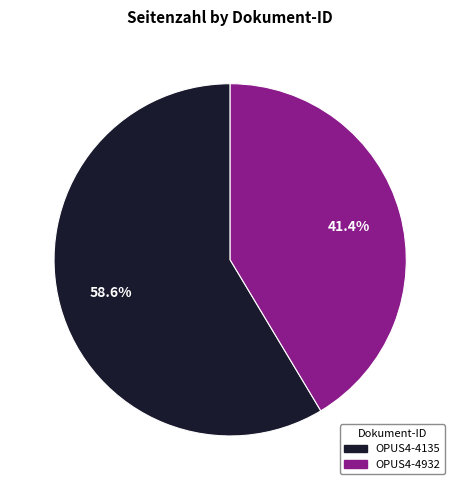

How many slices are in this pie chart?

2